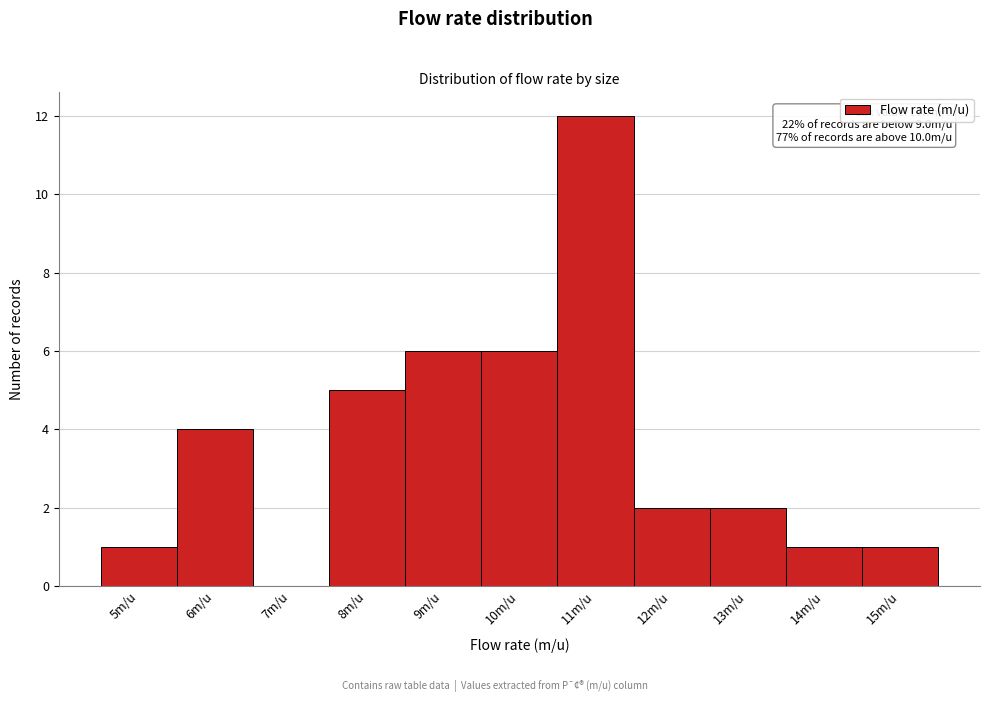

Reading left to right, transcribe all the data shown in this chart.

5m/u=1	6m/u=4	7m/u=0	8m/u=5	9m/u=6	10m/u=6	11m/u=12	12m/u=2	13m/u=2	14m/u=1	15m/u=1